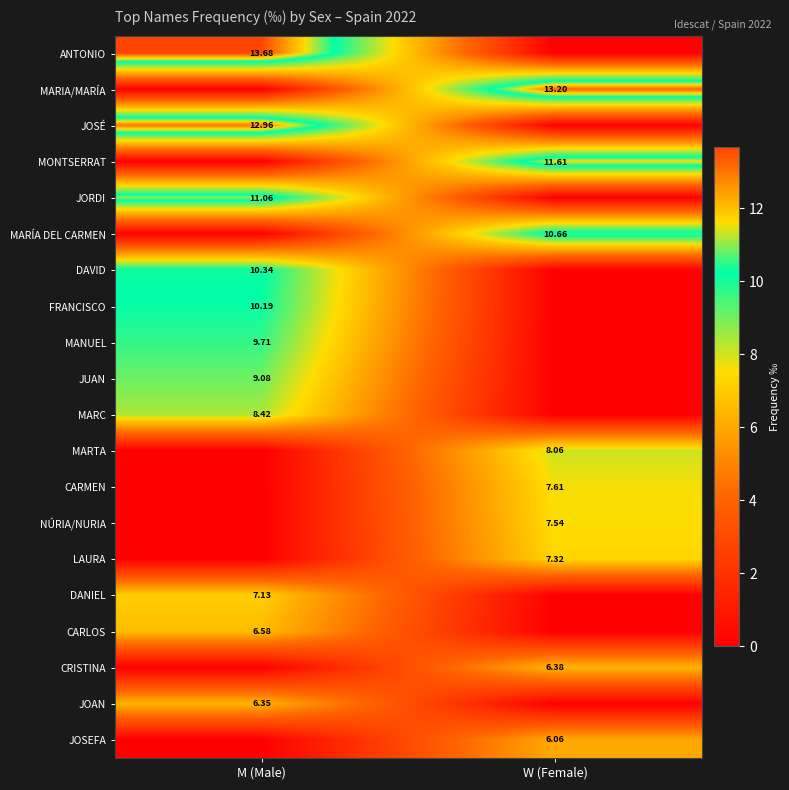

Which category has the highest value across all series?

M (Male)